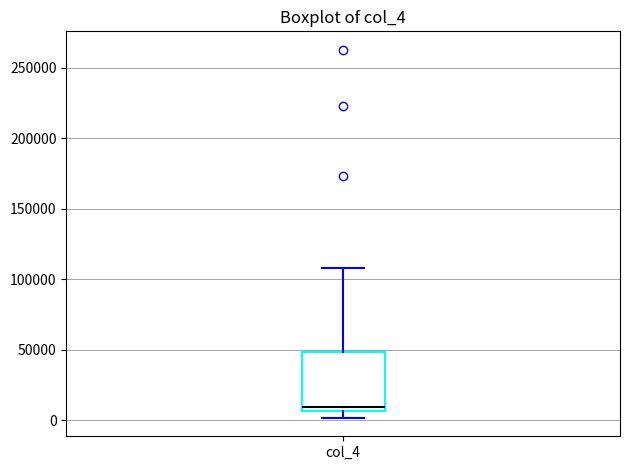

Transcribe this box plot: give where the median line is, the range the box spans, and where the two whiskers end, as read against the y-axis. The values are not printed on the chart, so give them approximately, as read against the axis.

median 10000, box 5000 to 50000, whiskers 0 to 110000